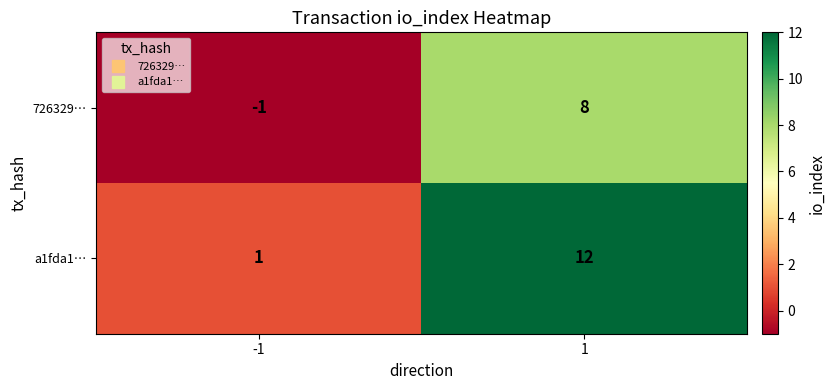

What is the sum of all a1fda1… values?

13